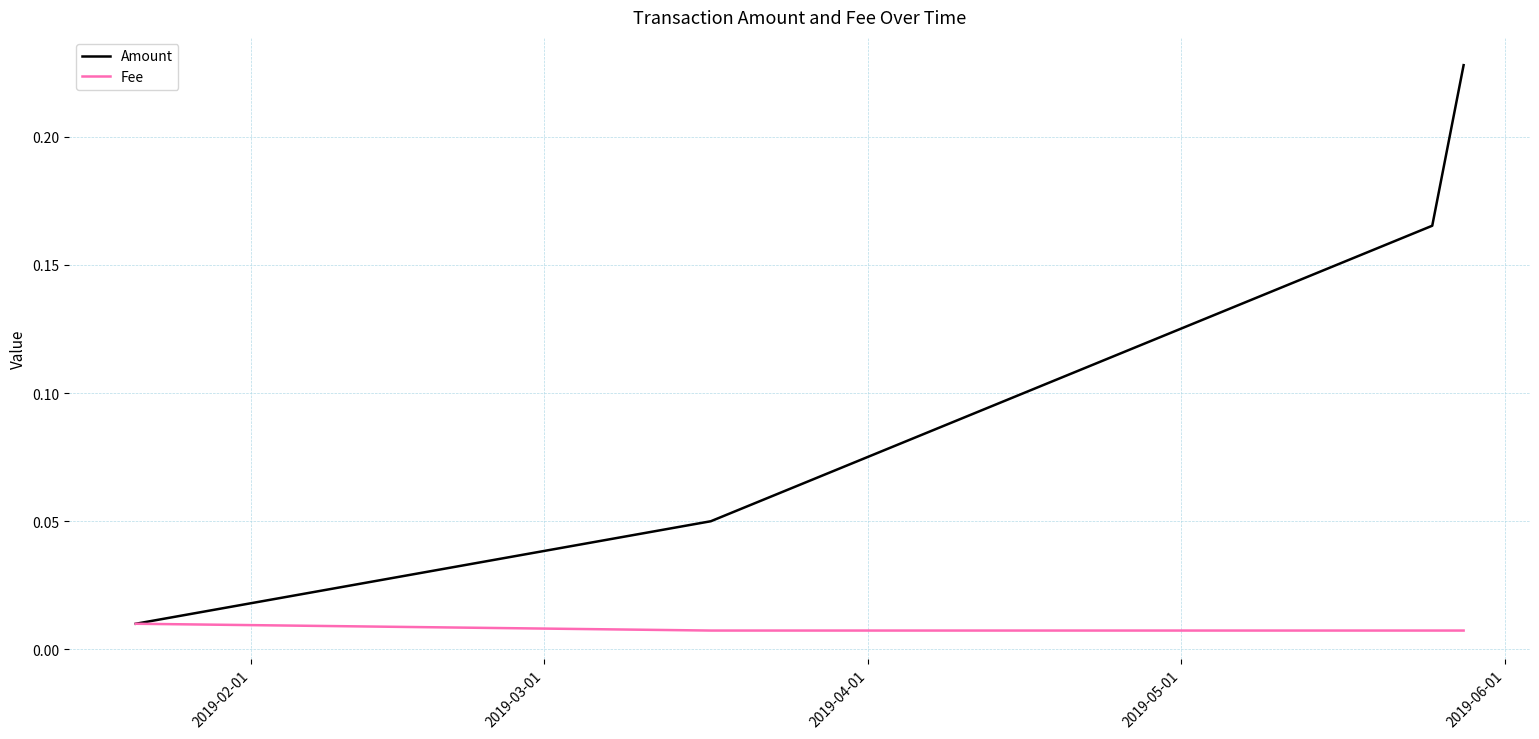

List the series in order of their overall mean, highest first.

Amount, Fee